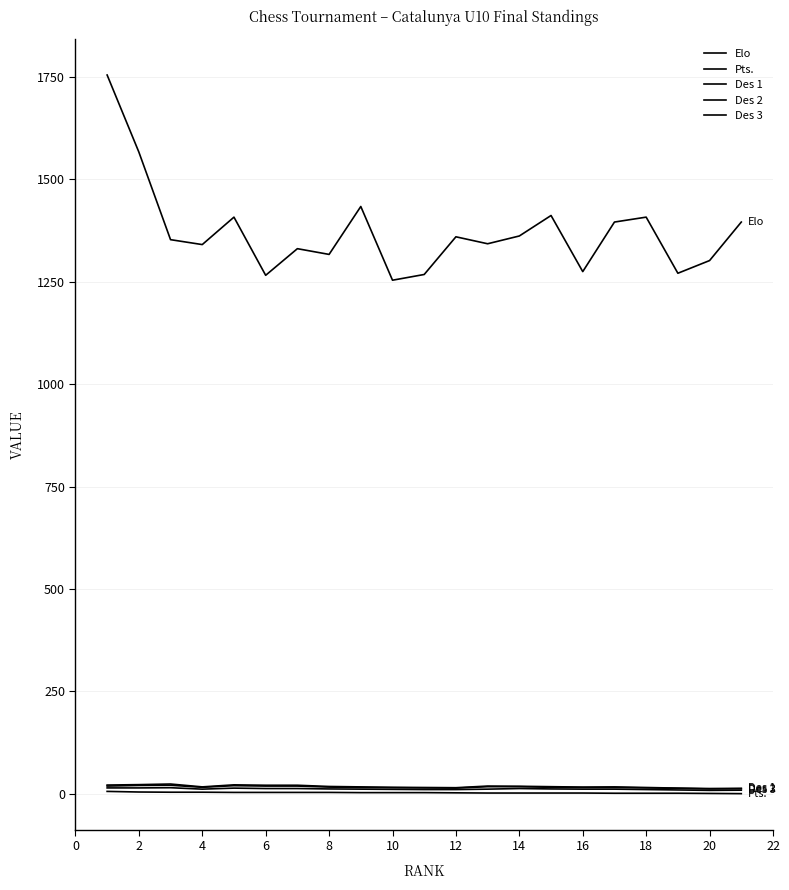

What is the maximum value for Des 1?

24.0